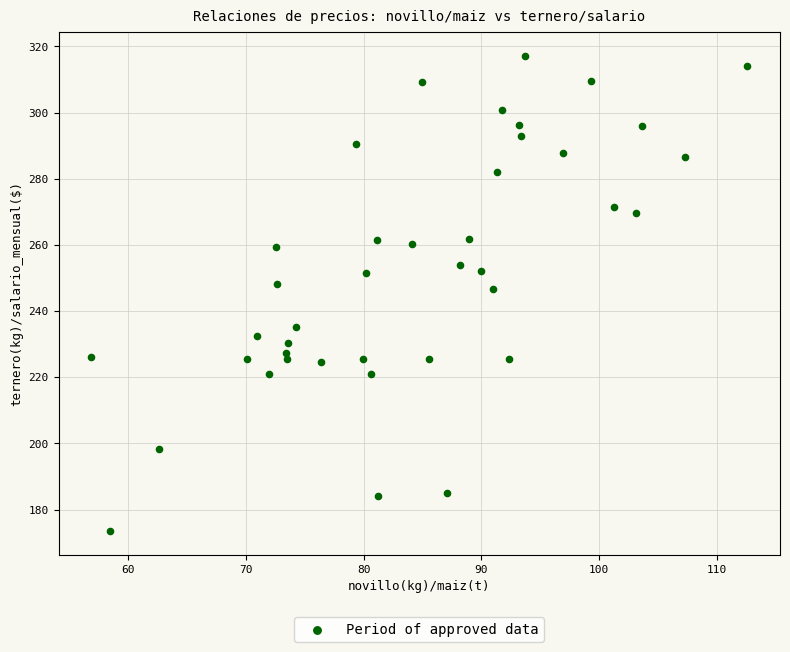

What Y value in the scatter plot is closest to 245?

246.7